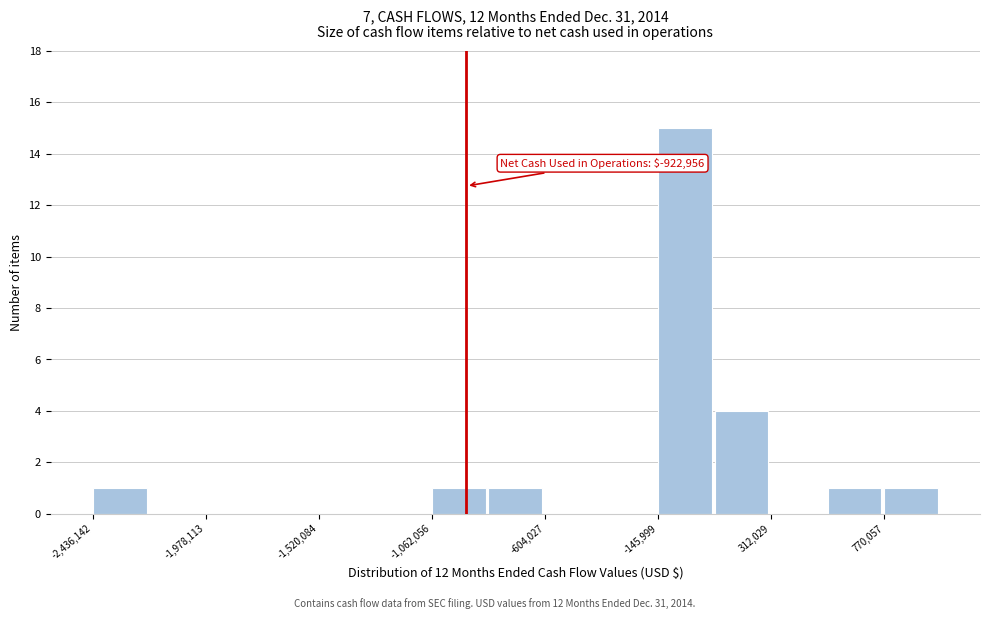

Which range on the x-axis has the tallest bar?

-150000 to 100000